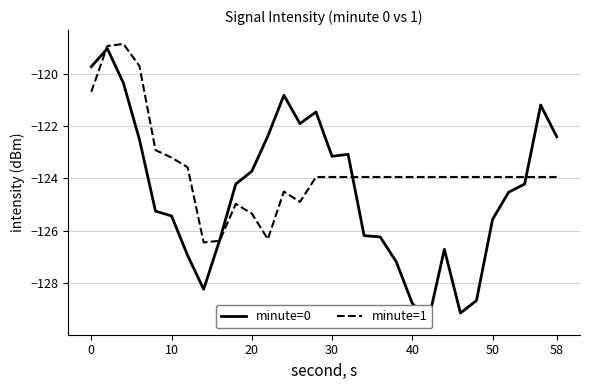

What is the lowest value of the minute=1 series?

-126.5